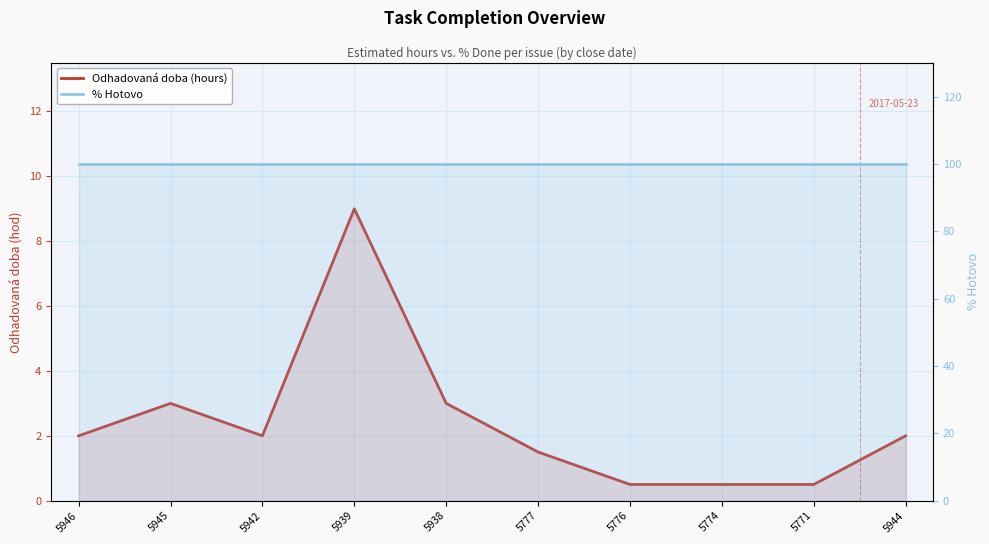

What is the lowest value of the Odhadovaná doba (hours) series?

0.5